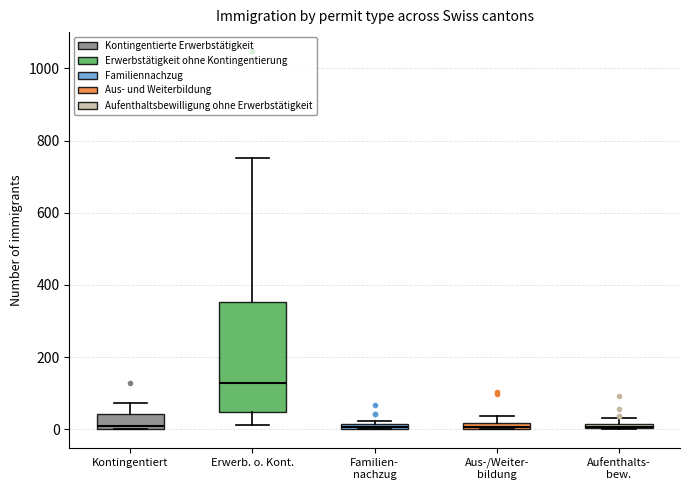

Which box is the tallest, from its lower edge to its upper edge?

Erwerb. o. Kont.